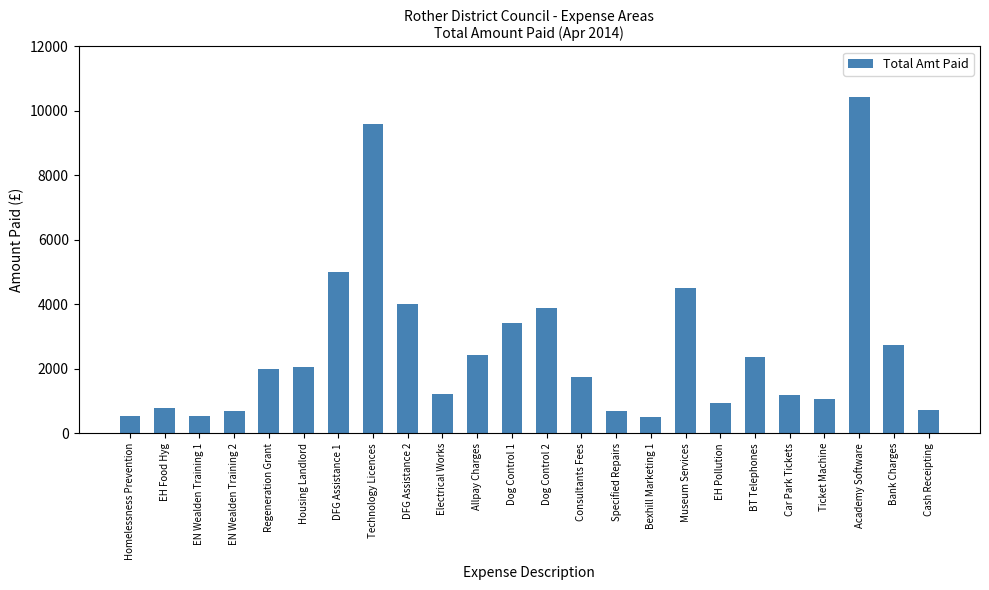

How many series are shown in this chart?

1